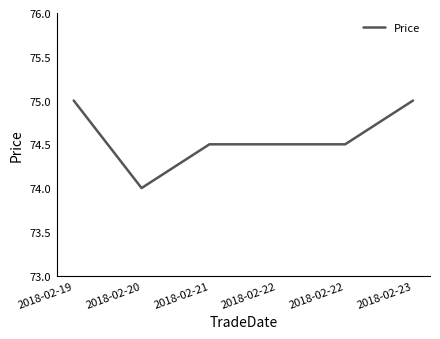

What is the difference between the maximum and minimum values?

1.0